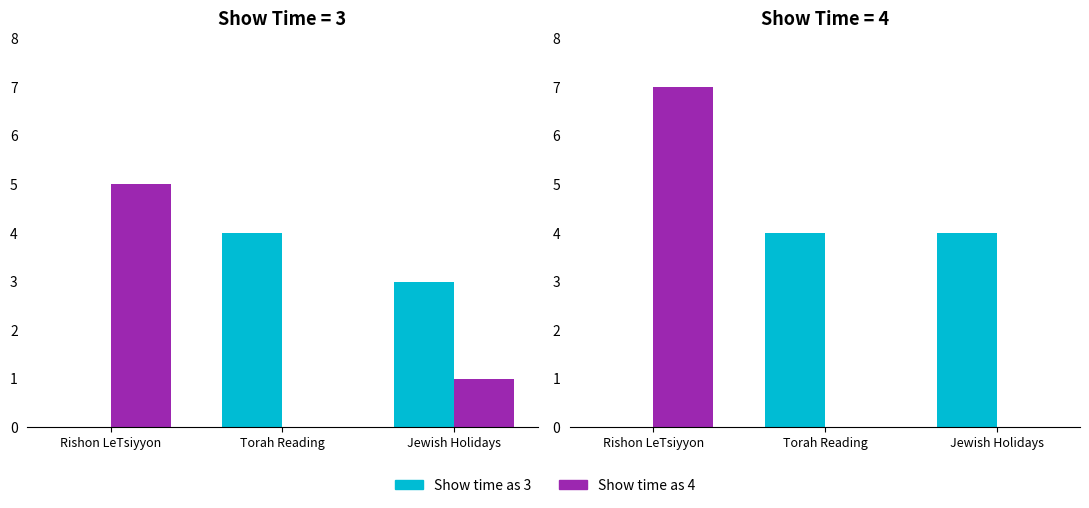

True or false: All Day Event has a value of 0 at Rishon LeTsiyyon.

True